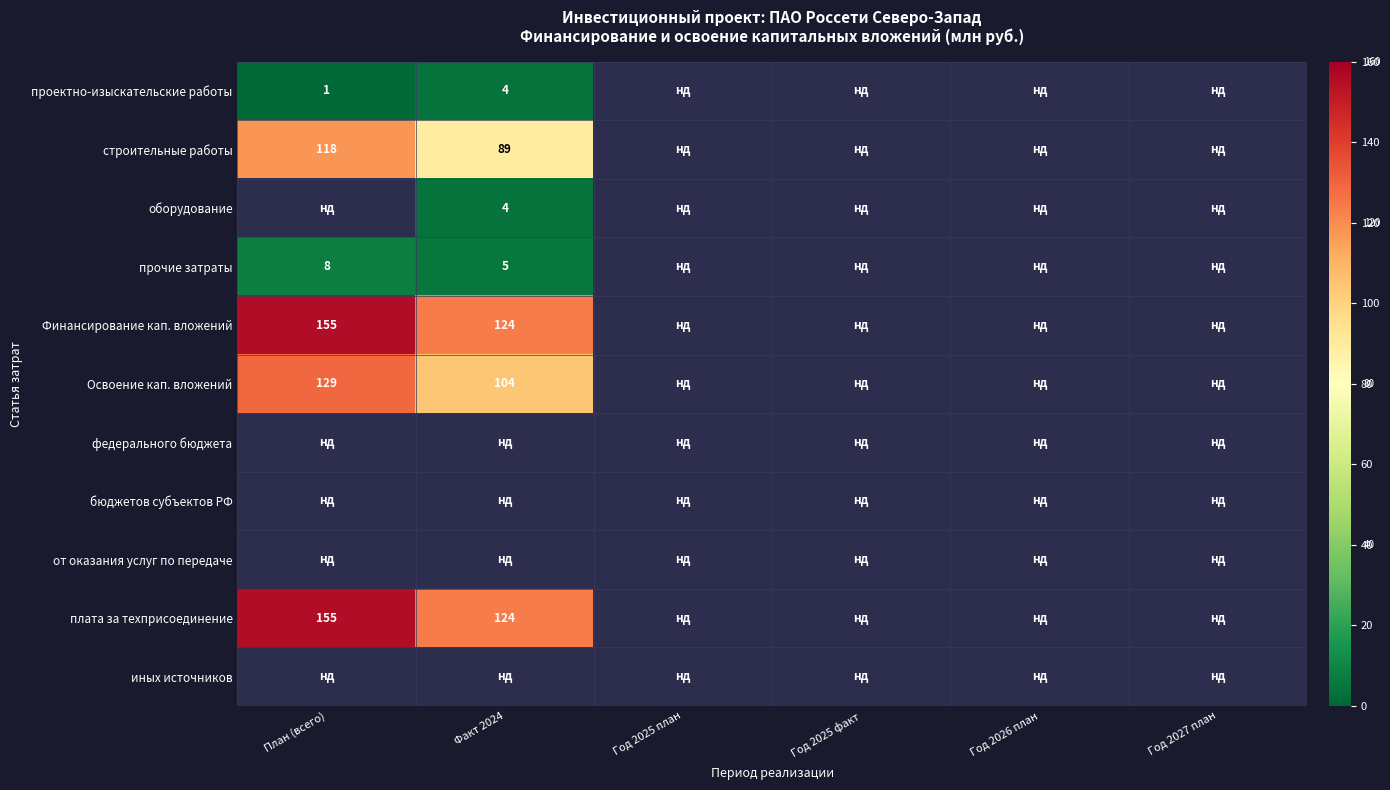

Which label corresponds to the smallest value in the chart?

План (всего)